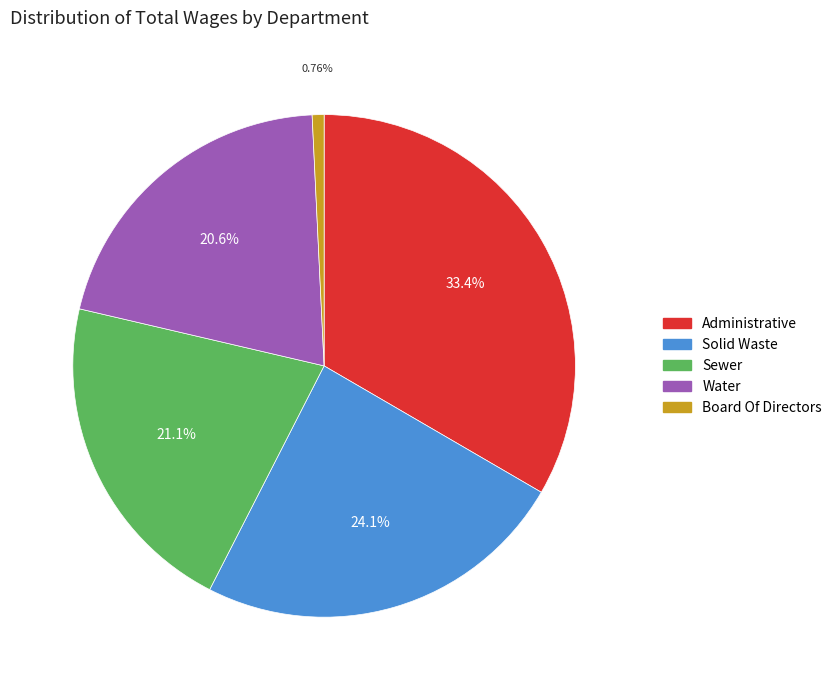

Which slice is the smallest?

Board Of Directors